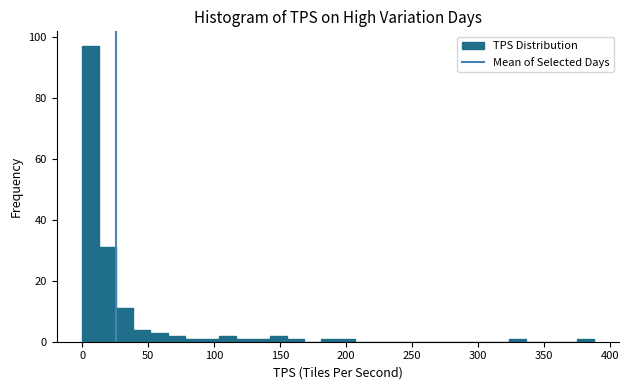

Read against the x-axis, roughly where is the centre of the tallest bar?

5